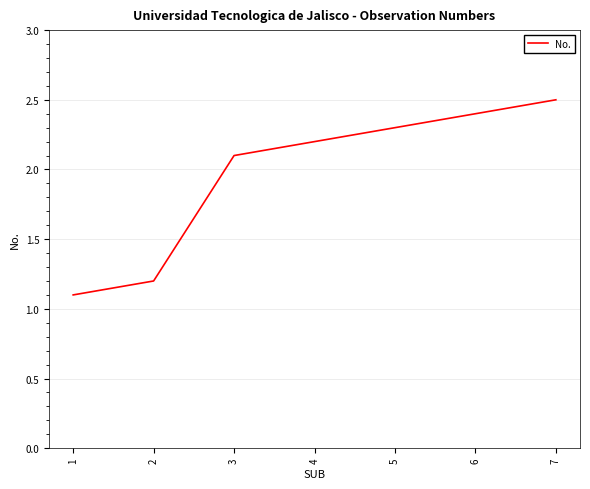

Between 5 and 4, which is larger?

5